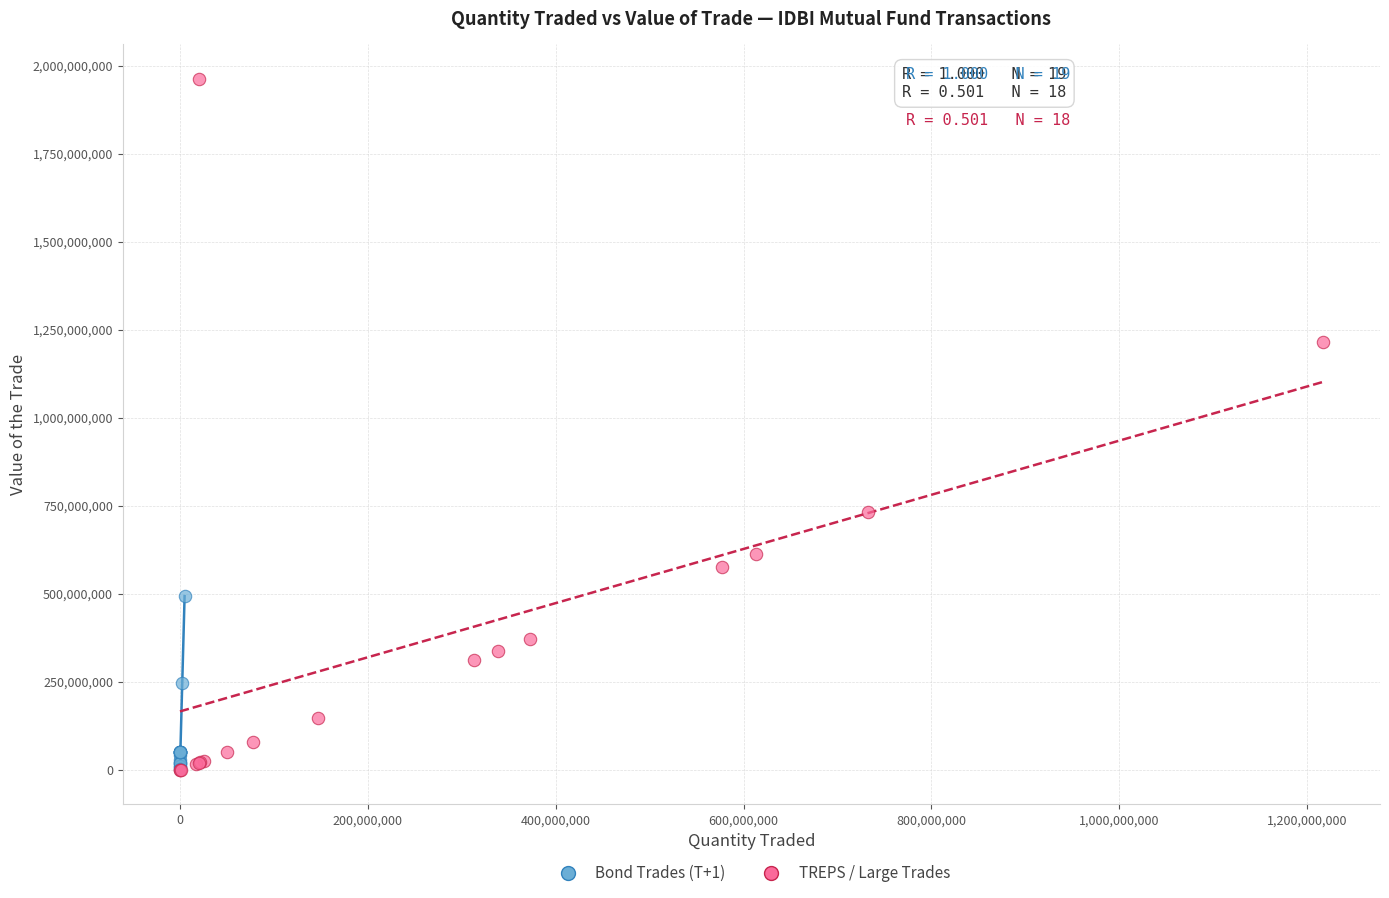

Which series reaches the maximum Y coordinate?

TREPS / Large Trades